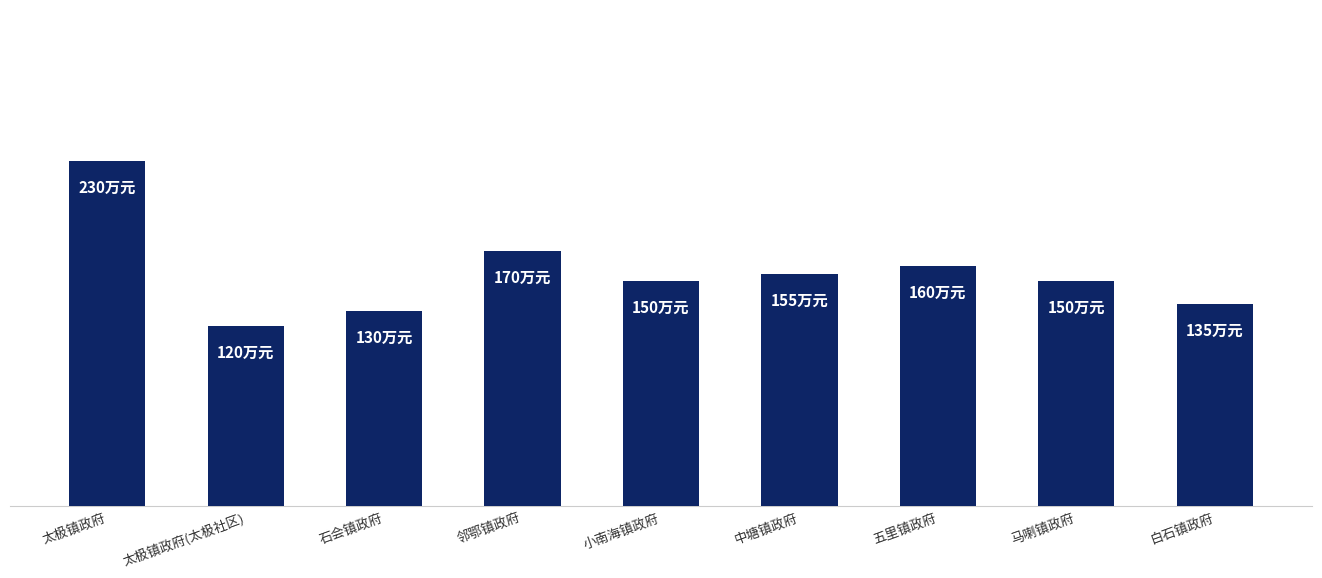

What is the ratio of the value at 马喇镇政府 to the value at 邻鄂镇政府?

0.9